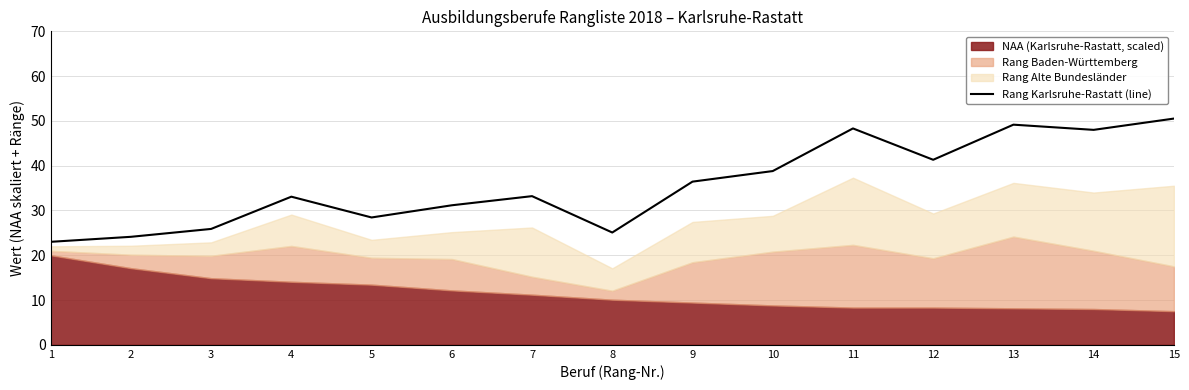

Reading right to left, transcribe all the data shown in this chart.

15=50.5	14=48.0	13=49.2	12=41.3	11=48.3	10=38.8	9=36.4	8=25.1	7=33.2	6=31.2	5=28.4	4=33.1	3=25.9	2=24.1	1=23.0